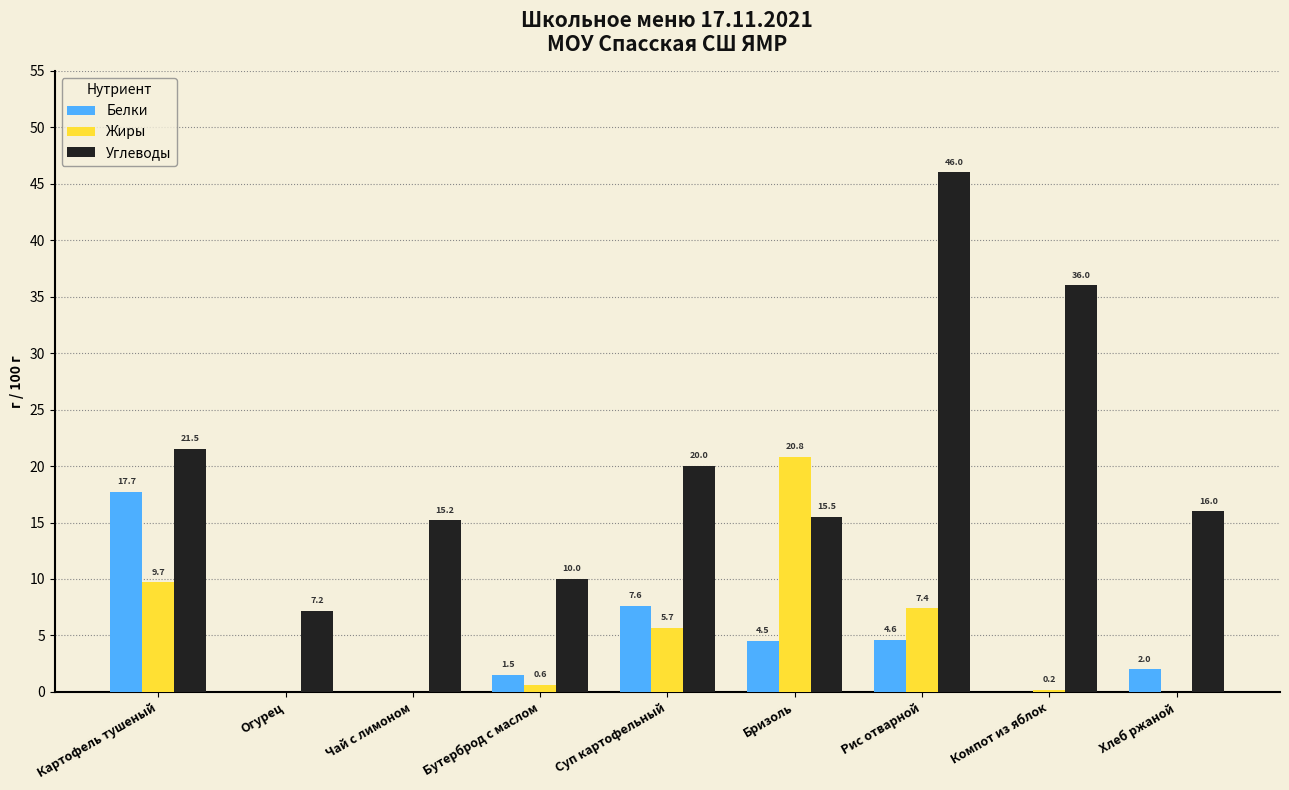

What are all the series names shown in the legend?

Белки, Жиры, Углеводы